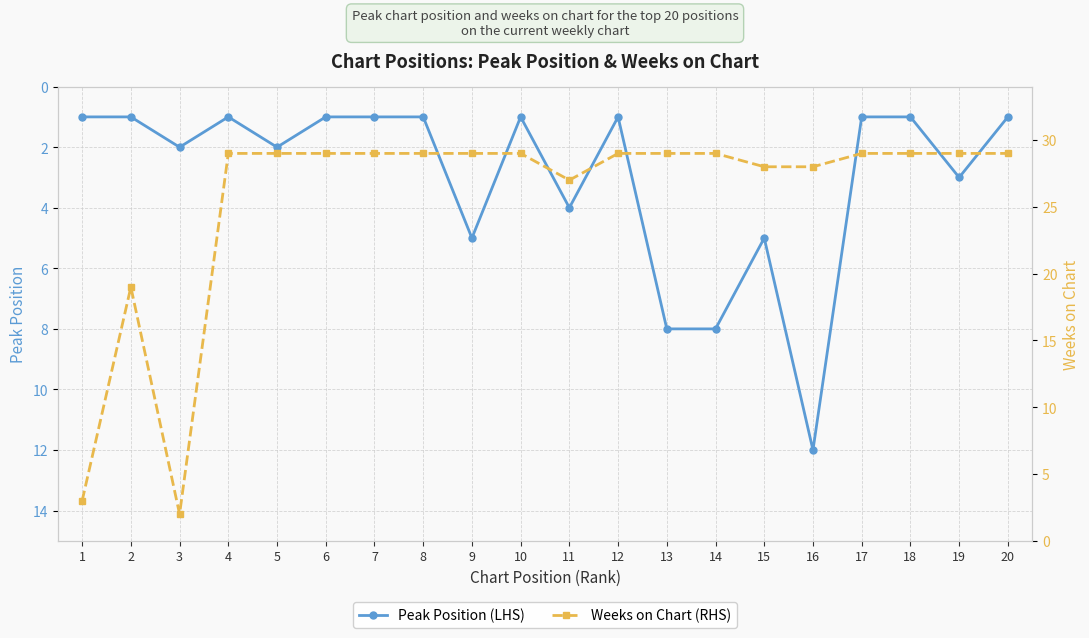

What is the value of the Weeks on Chart (RHS) point at the 4th from the left?

29